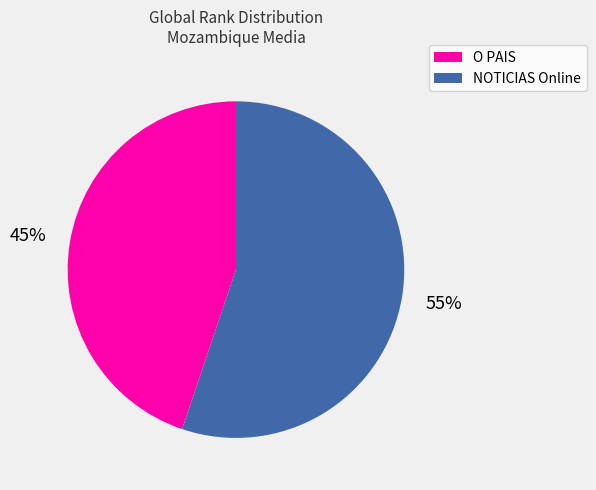

Rank the categories by value from lowest to highest.

O PAIS, NOTICIAS Online